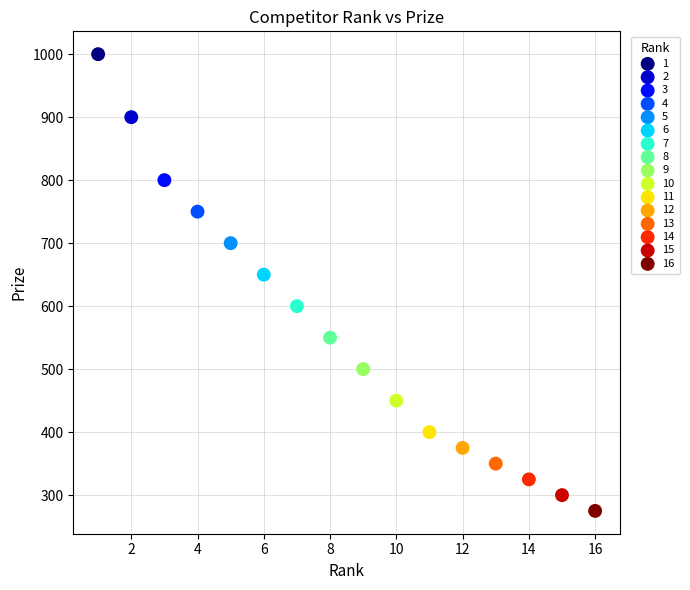

Which series contains the lowest Y value?

16